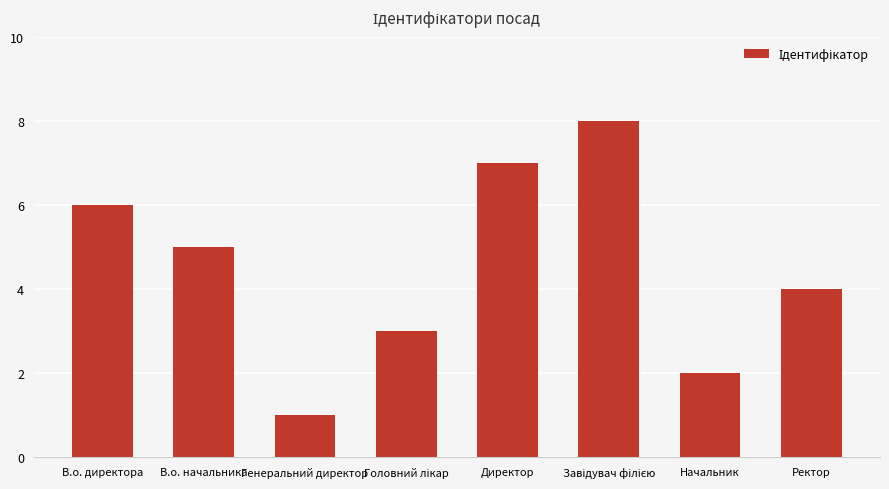

What is the greatest value displayed?

8